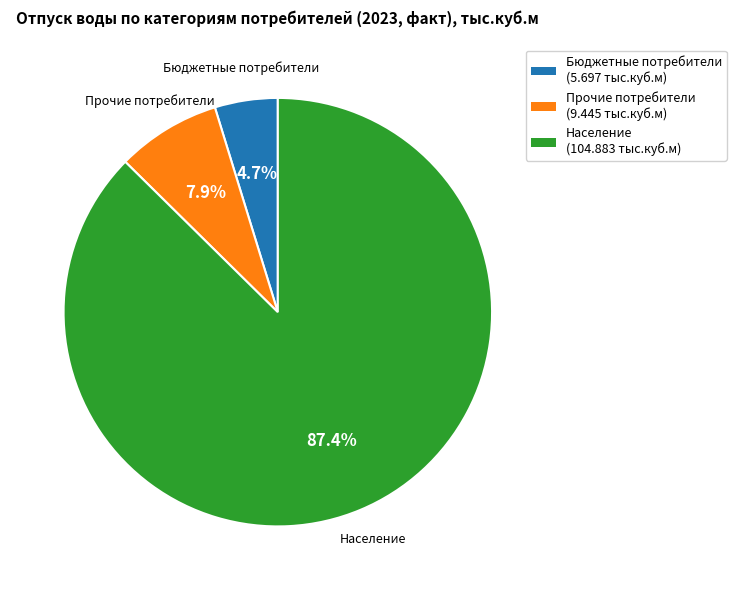

What percentage is NOT represented by Бюджетные потребители?

95.3%